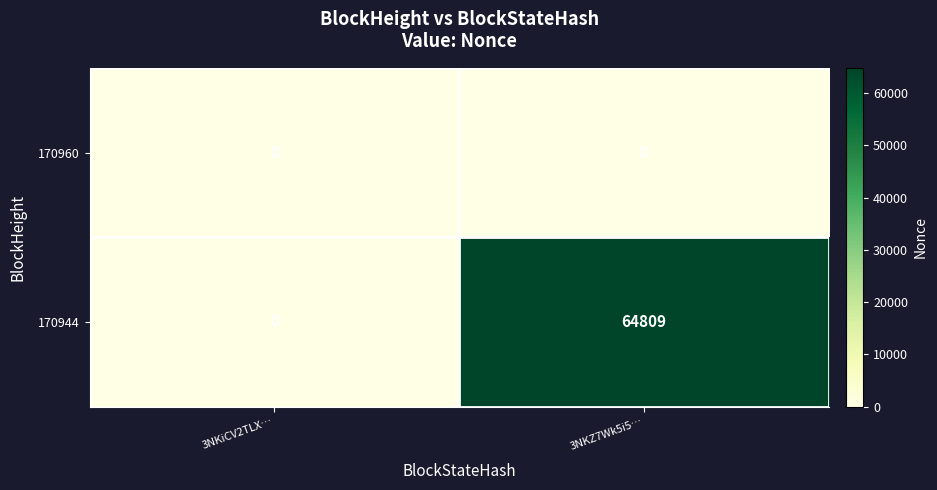

Count the number of categories in the chart.

2